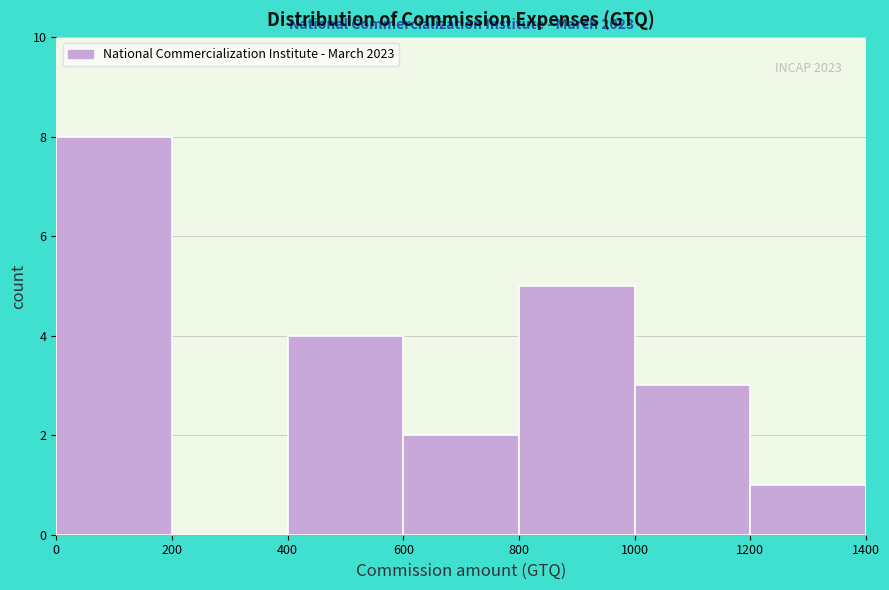

Over which range of the x-axis is the bar tallest?

0 to 200